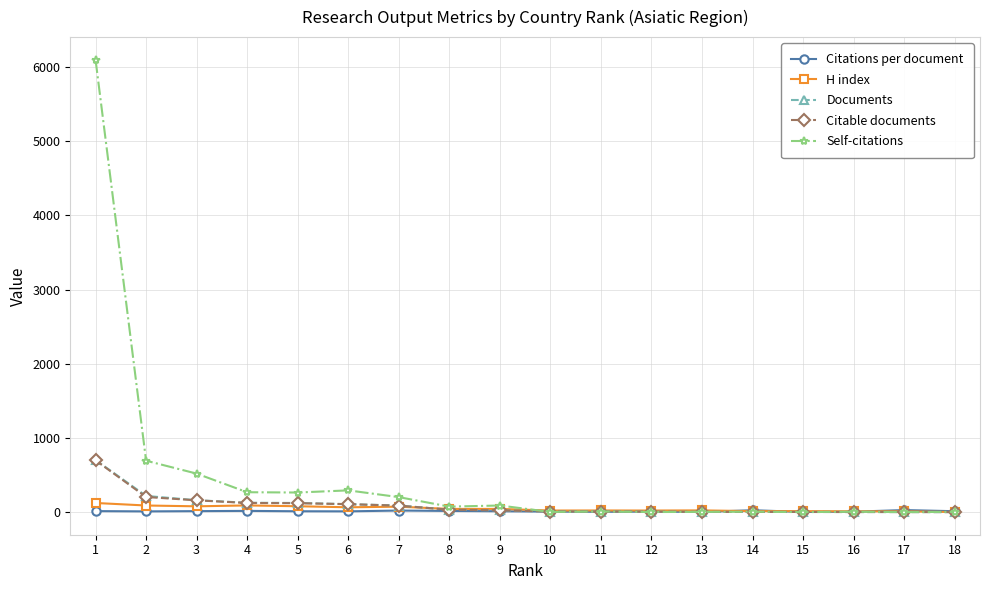

At which label does Citable documents reach its peak?

1